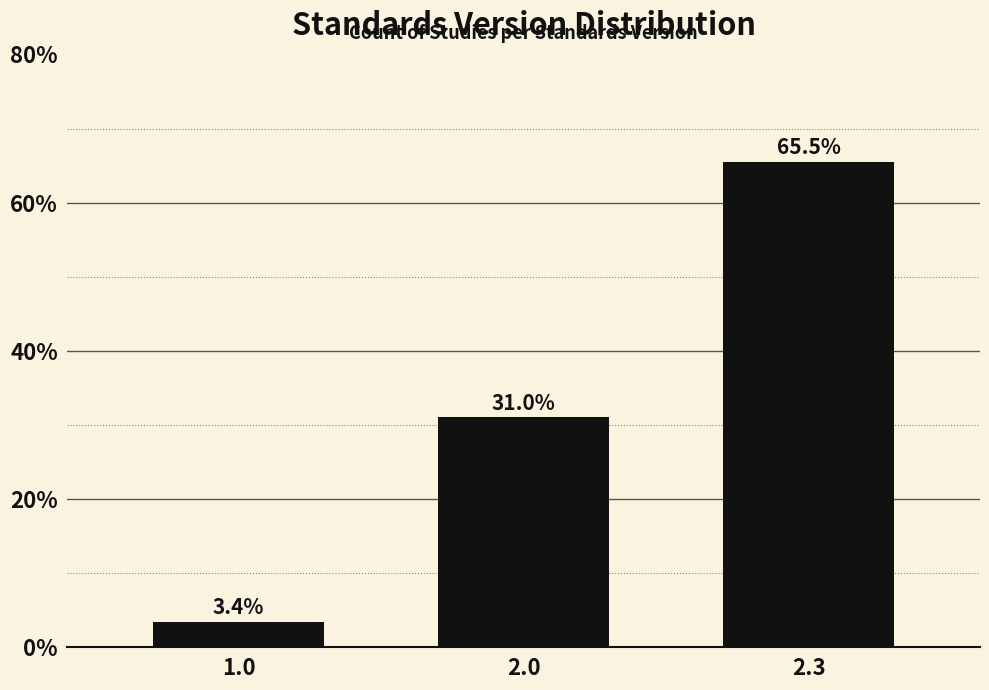

Reading right to left, transcribe all the data shown in this chart.

2.3=65.5	2.0=31.0	1.0=3.4